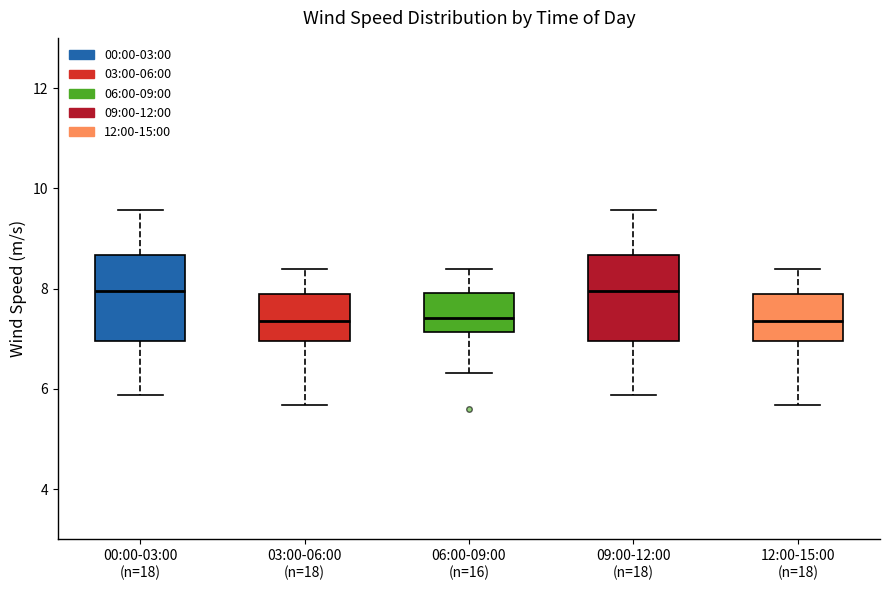

Reading left to right, transcribe this box plot: for each box, give where its median line is, the range the box spans, and where its two whiskers end, as read against the y-axis. The values are not printed on the chart, so give them approximately, as read against the axis.

00:00-03:00 (n=18): median 8.0, box 7.0 to 8.6, whiskers 5.8 to 9.6
03:00-06:00 (n=18): median 7.4, box 7.0 to 7.8, whiskers 5.6 to 8.4
06:00-09:00 (n=16): median 7.4, box 7.2 to 8.0, whiskers 6.4 to 8.4
09:00-12:00 (n=18): median 8.0, box 7.0 to 8.6, whiskers 5.8 to 9.6
12:00-15:00 (n=18): median 7.4, box 7.0 to 7.8, whiskers 5.6 to 8.4